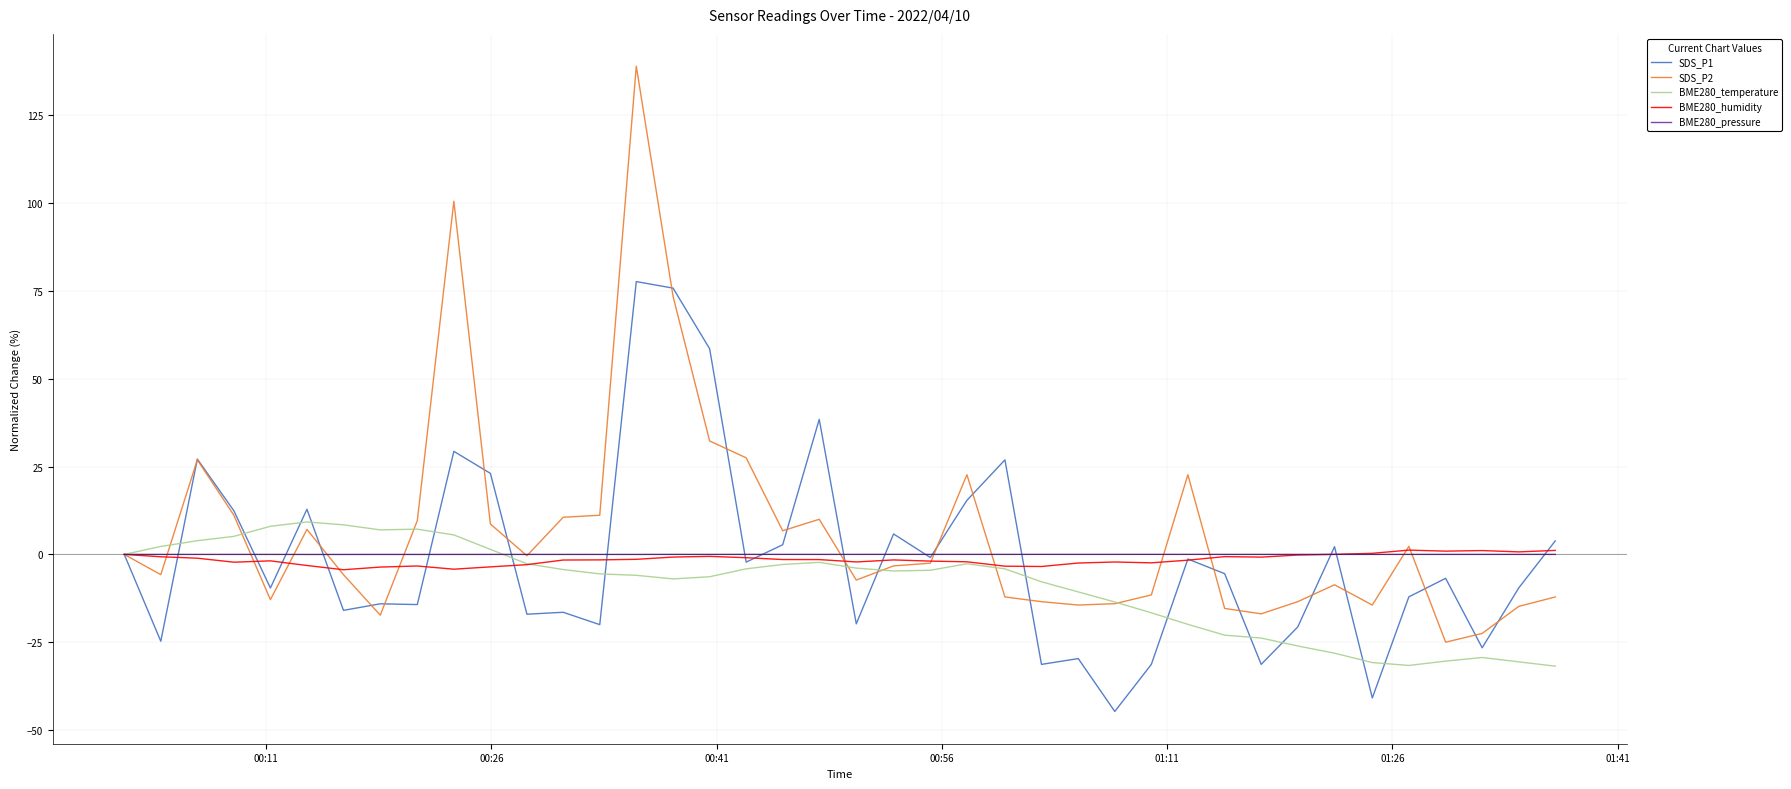

What is the minimum value shown in the chart?

-44.7